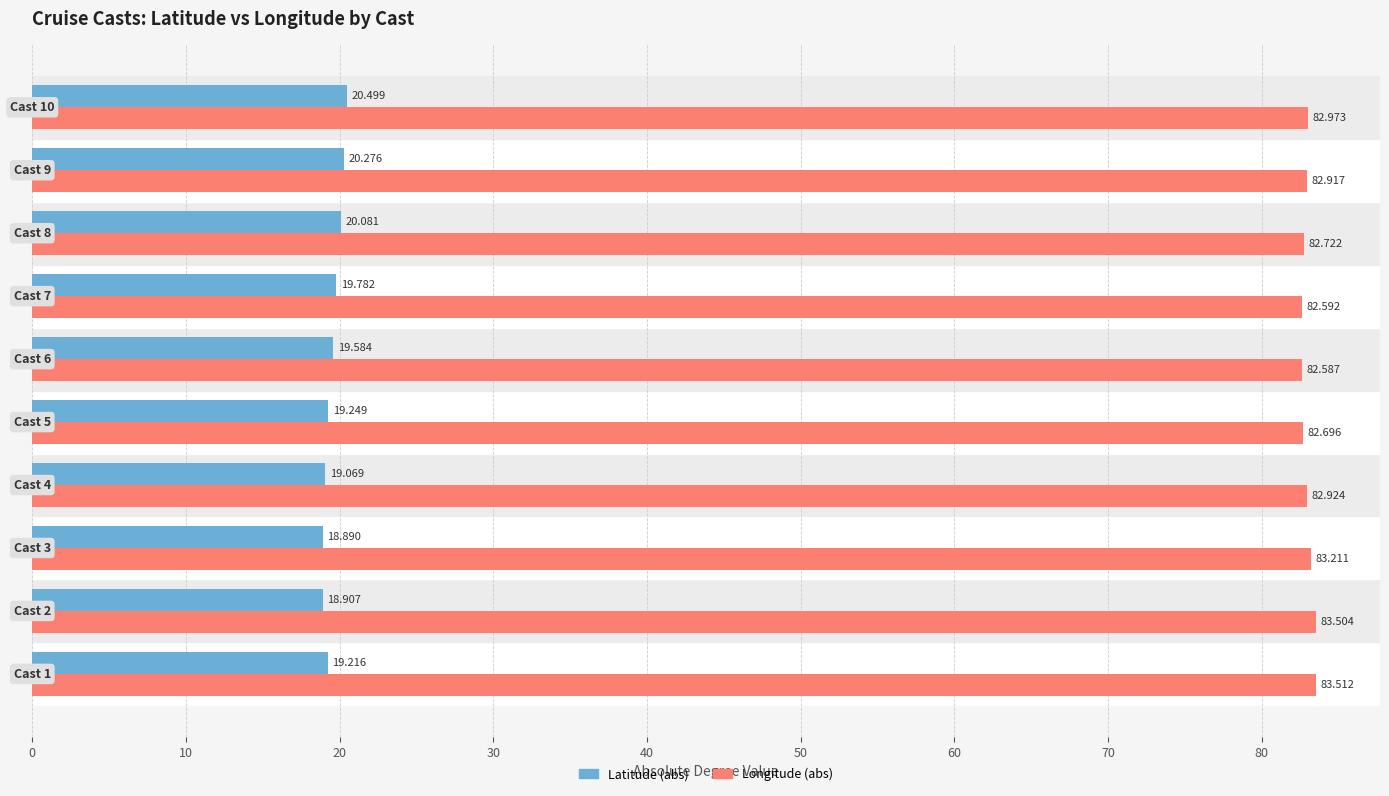

Which series has the largest total across all categories?

Longitude (abs)